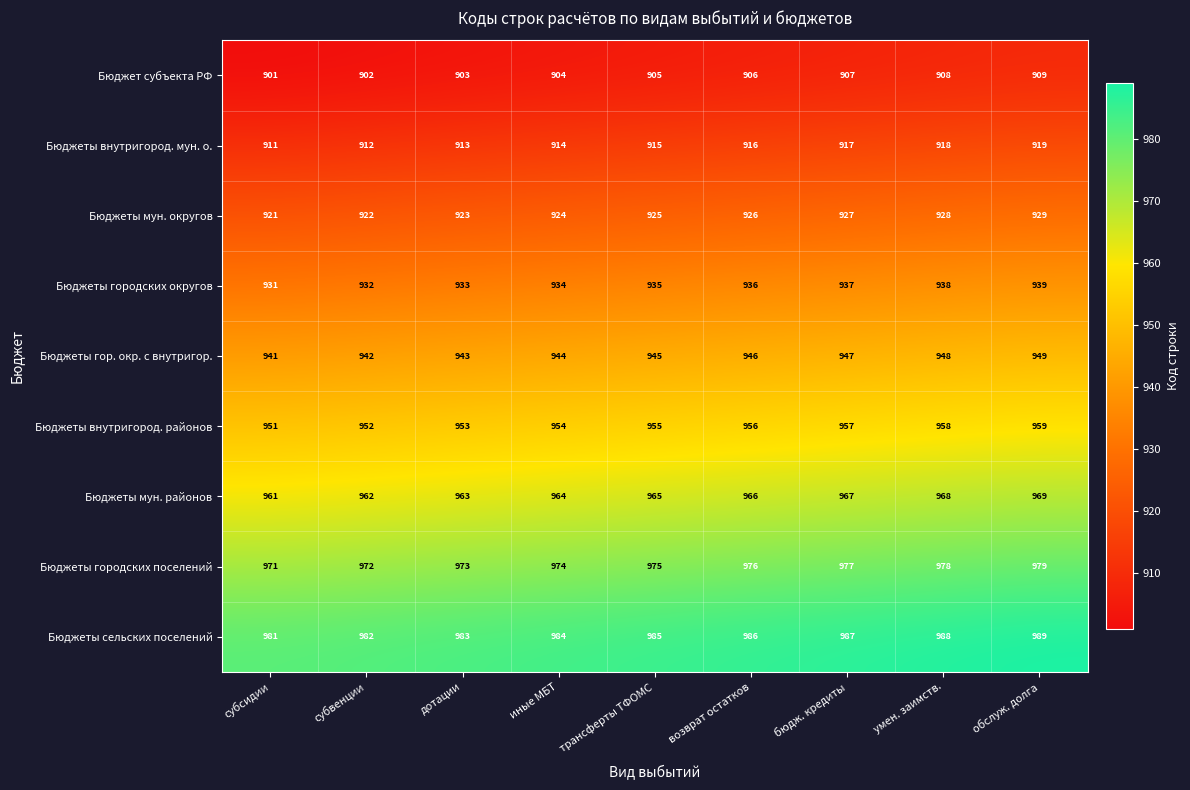

Rank the series at субвенции from lowest to highest value.

Бюджет субъекта РФ, Бюджеты внутригород. мун. о., Бюджеты мун. округов, Бюджеты городских округов, Бюджеты гор. окр. с внутригор., Бюджеты внутригород. районов, Бюджеты мун. районов, Бюджеты городских поселений, Бюджеты сельских поселений